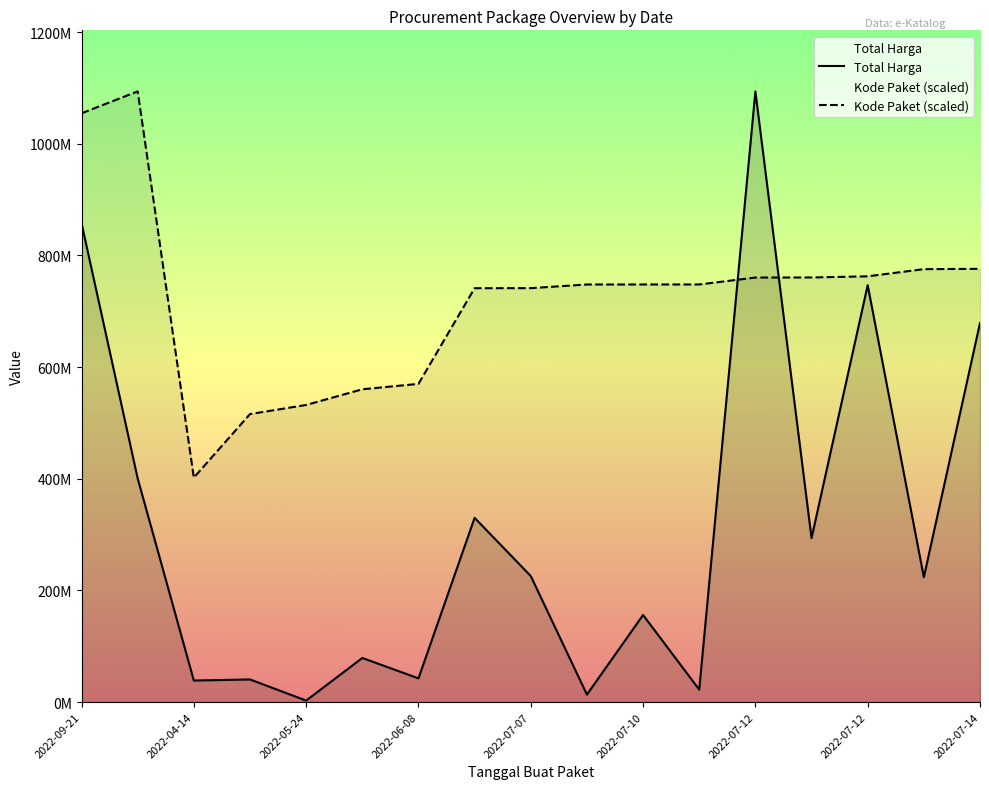

The value of Total Harga at 2022-07-12 is 1601040389.5. True or false?

False